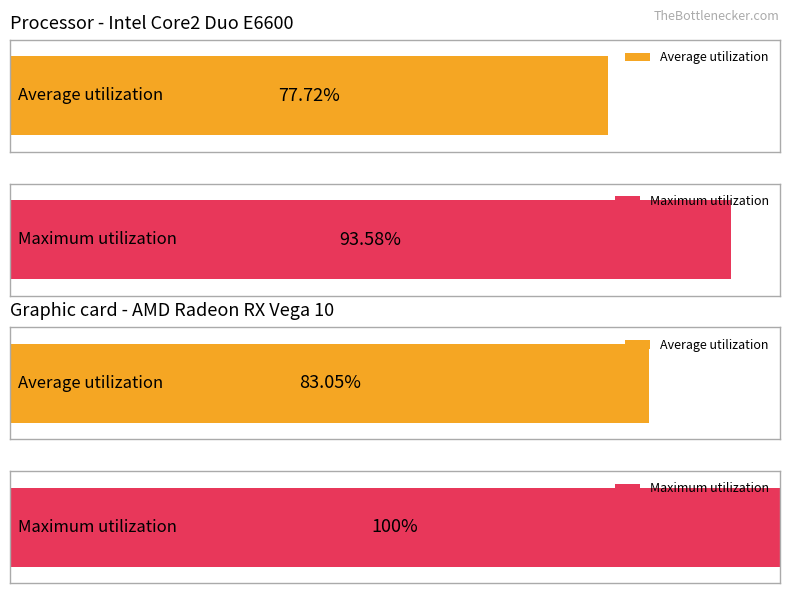

Does the chart contain any negative values?

No